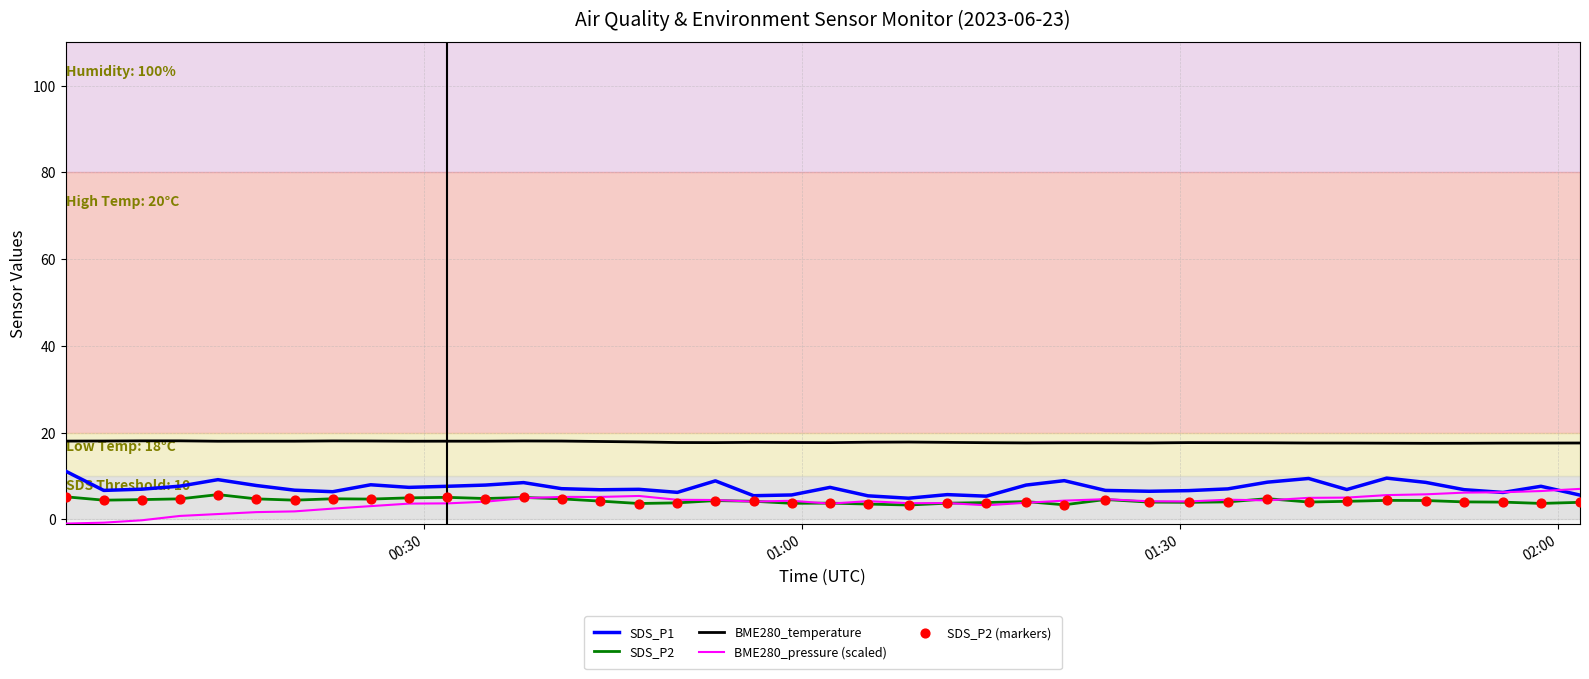

What is the lowest value of the BME280_temperature series?

17.5